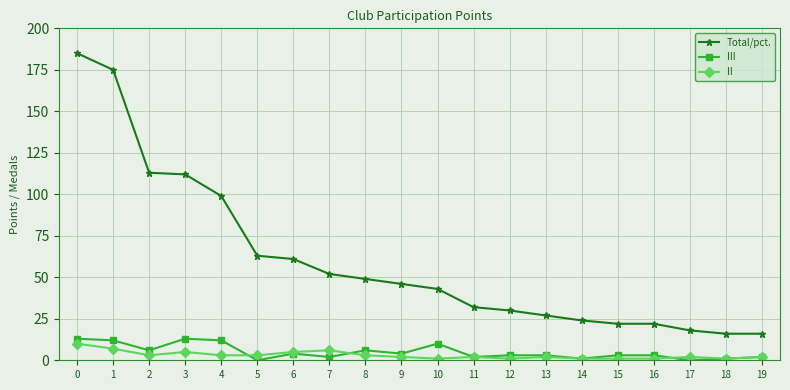

Is it true that Total/pct. equals 191 at 2?

False